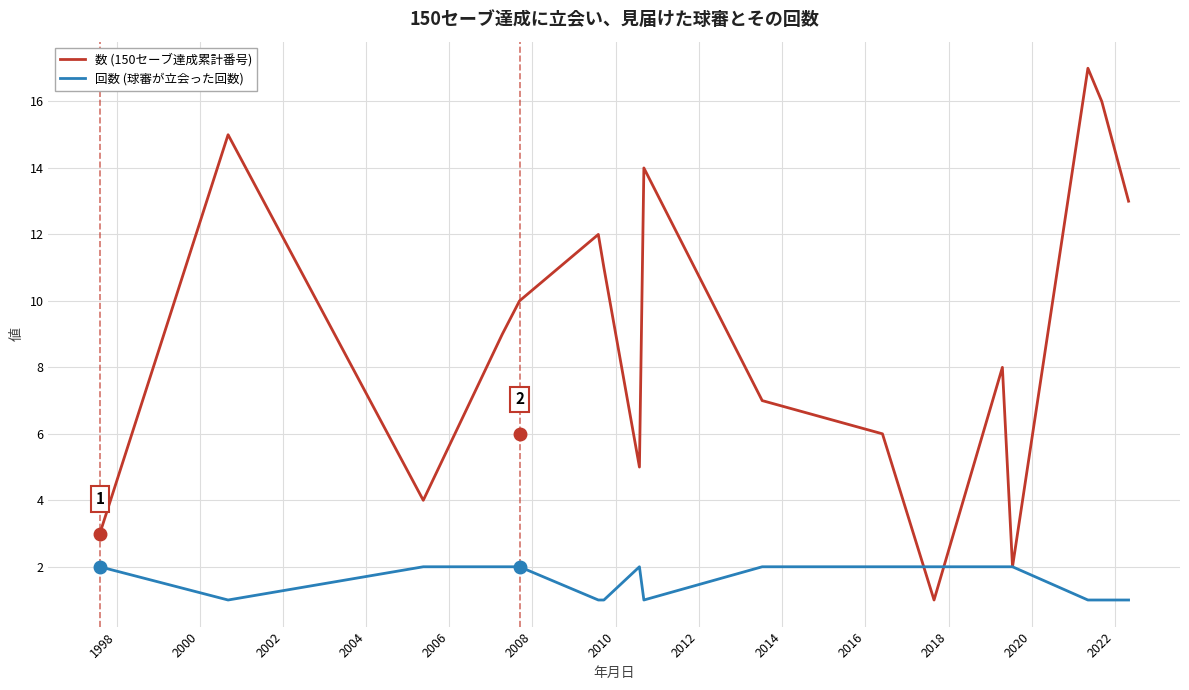

What is the greatest value displayed?

17